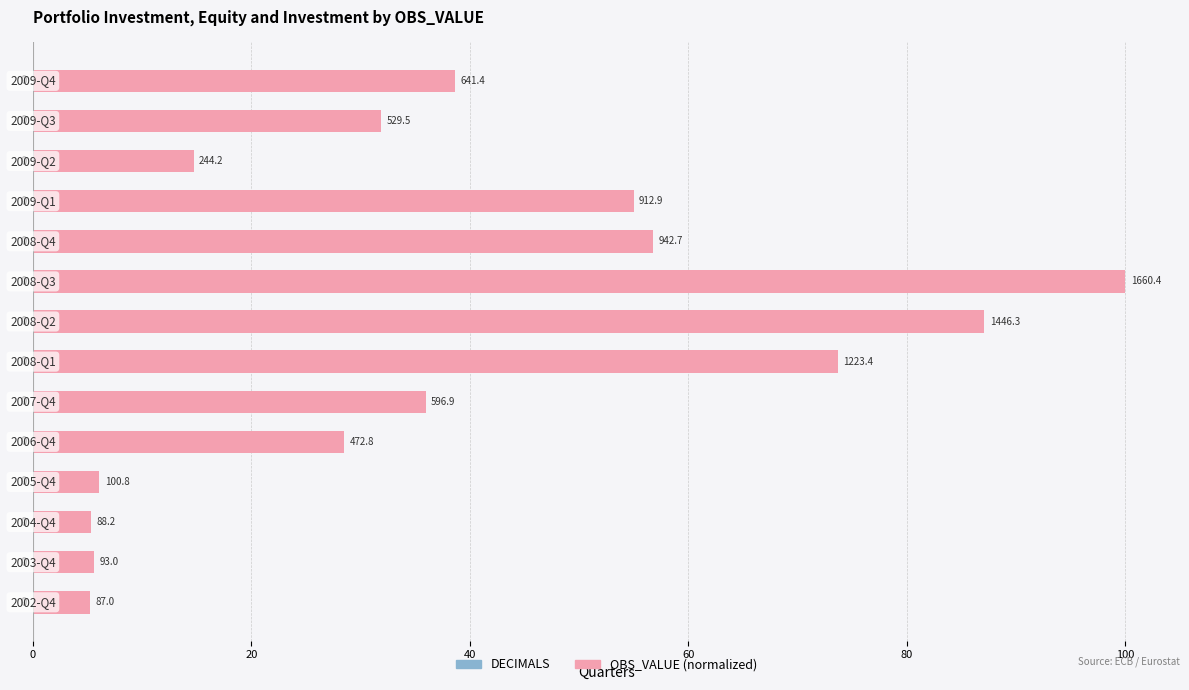

Are the bars horizontal?

Yes